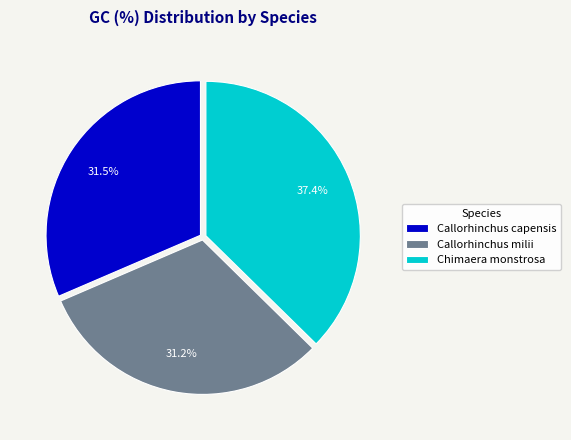

Does any single category account for the majority?

No